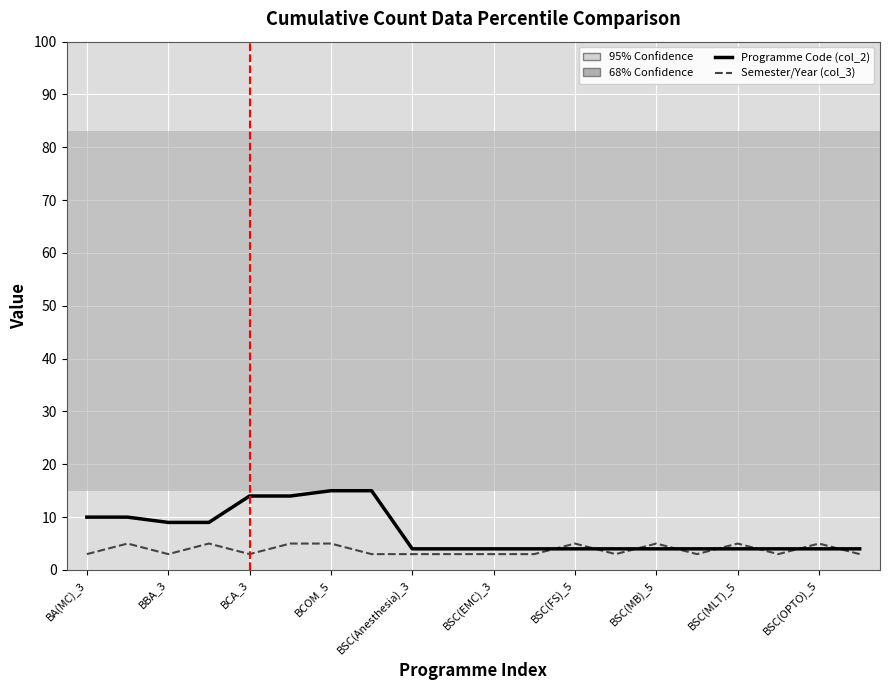

What is the difference between the maximum and minimum values in the Programme Code (col_2) series?

11